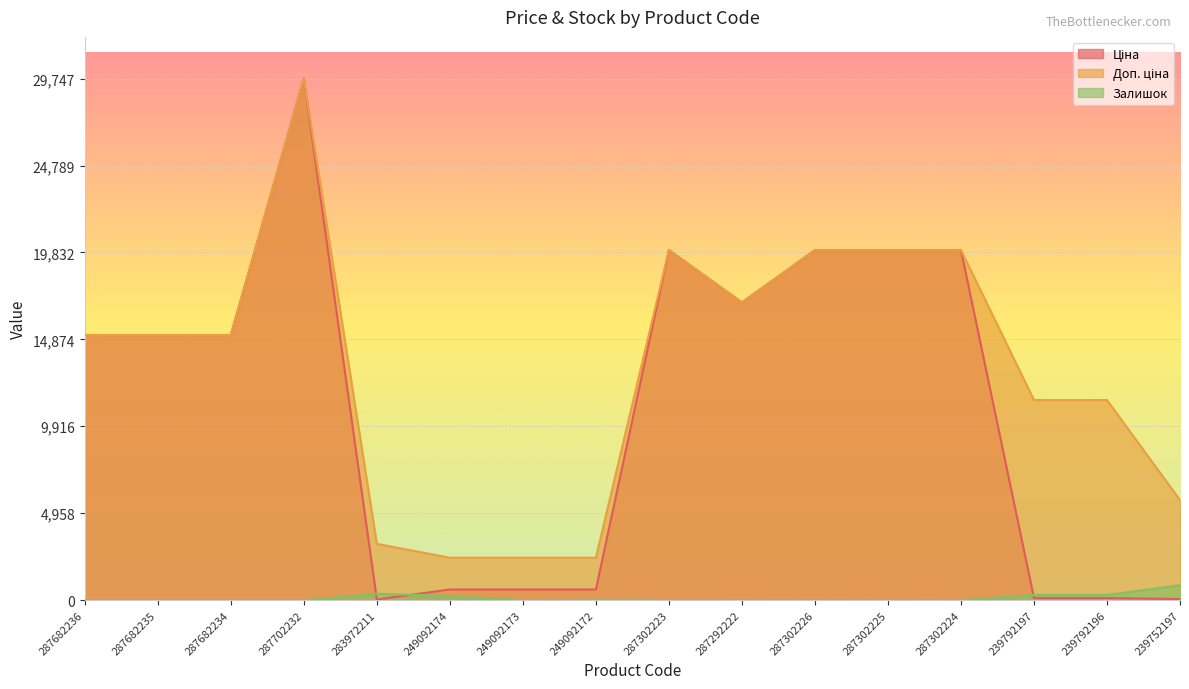

Between 283972211 and 287682235, which is larger?

287682235